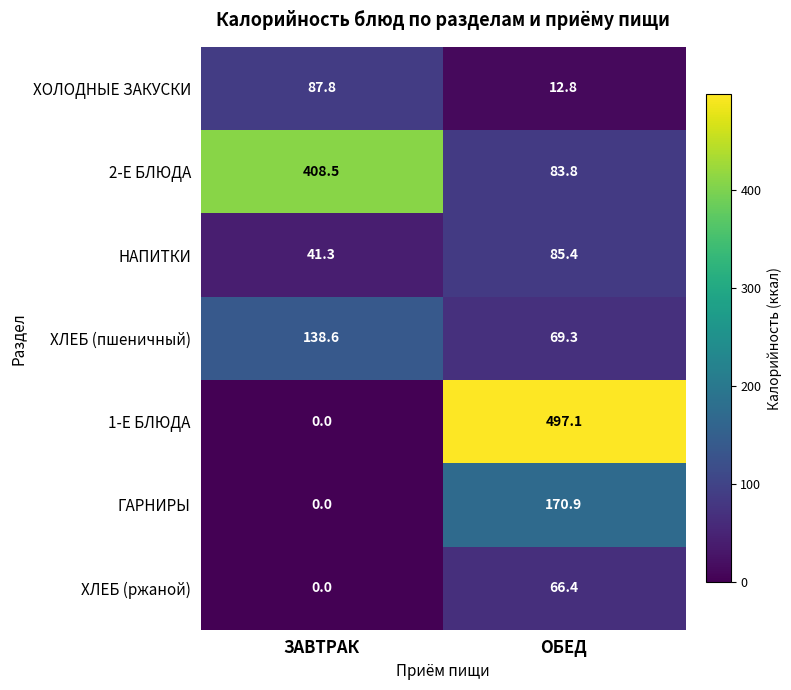

What is the sum of all ХЛЕБ (ржаной) values?

66.4